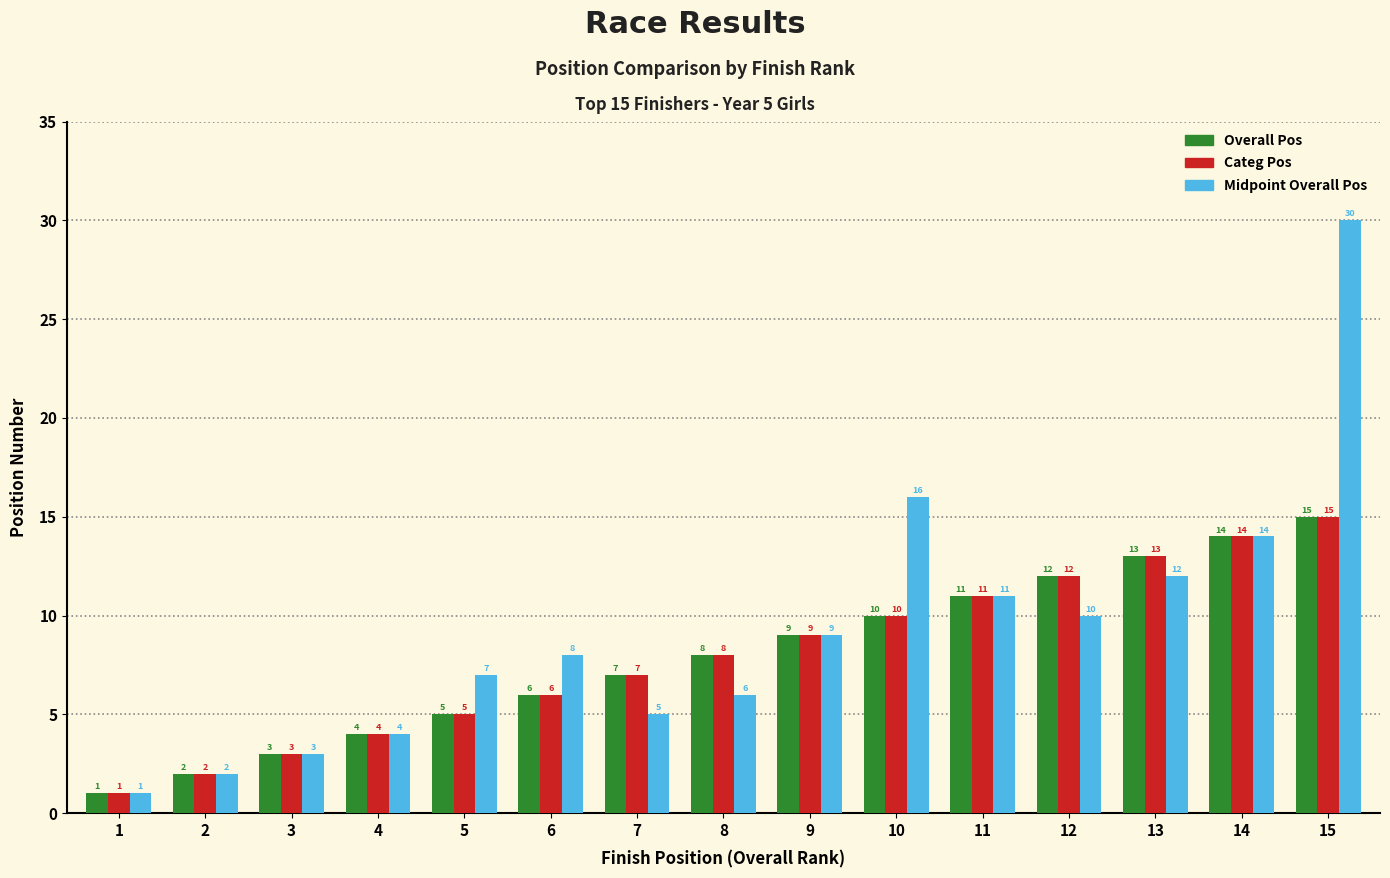

What is the total value across all series at 11?

33